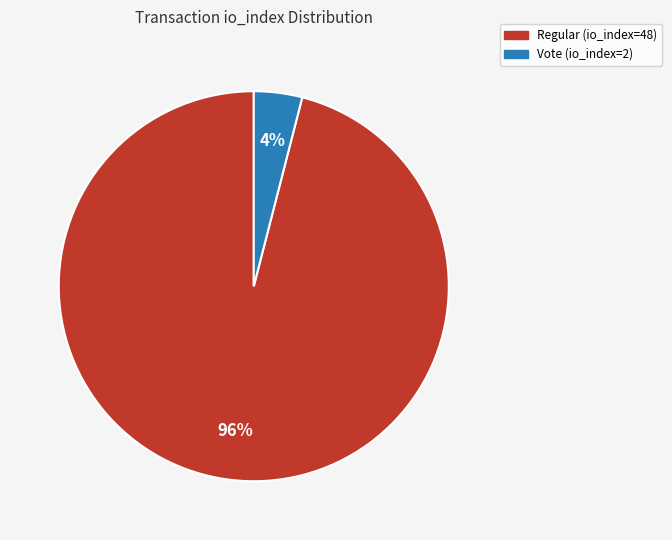

Is there a majority slice in this chart?

Yes